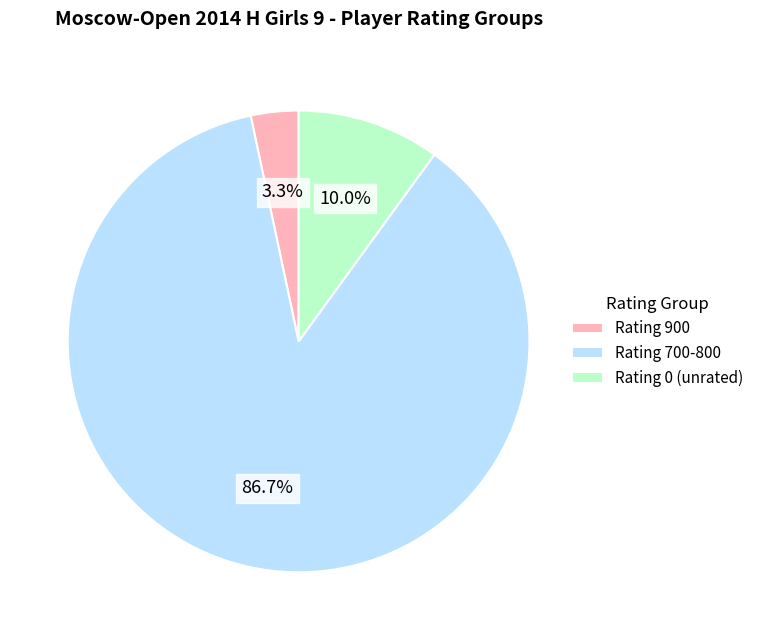

What is the majority slice?

Rating 700-800